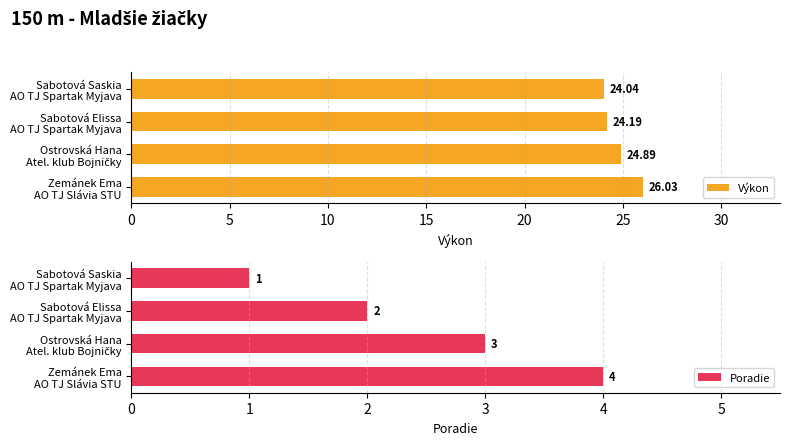

How many data points in Poradie are above 3?

1